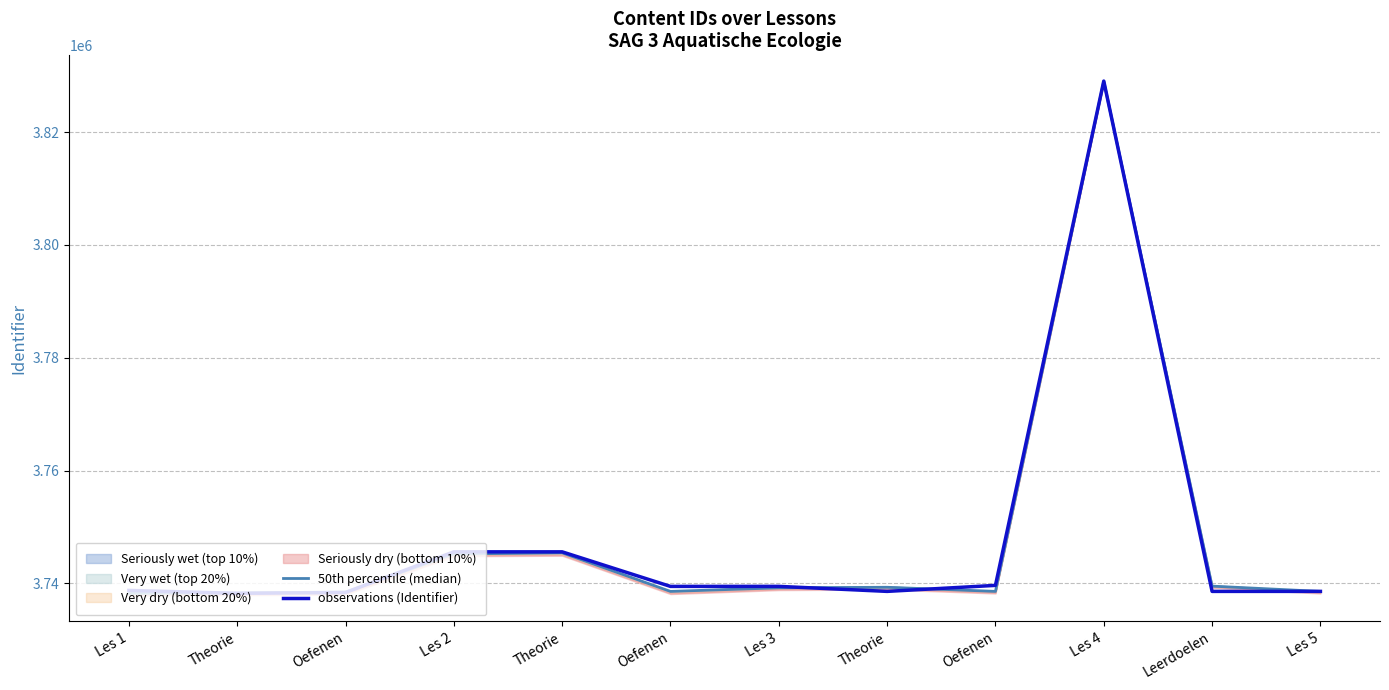

The observations (Identifier) series shows 5369318 at Oefenen. True or false?

False